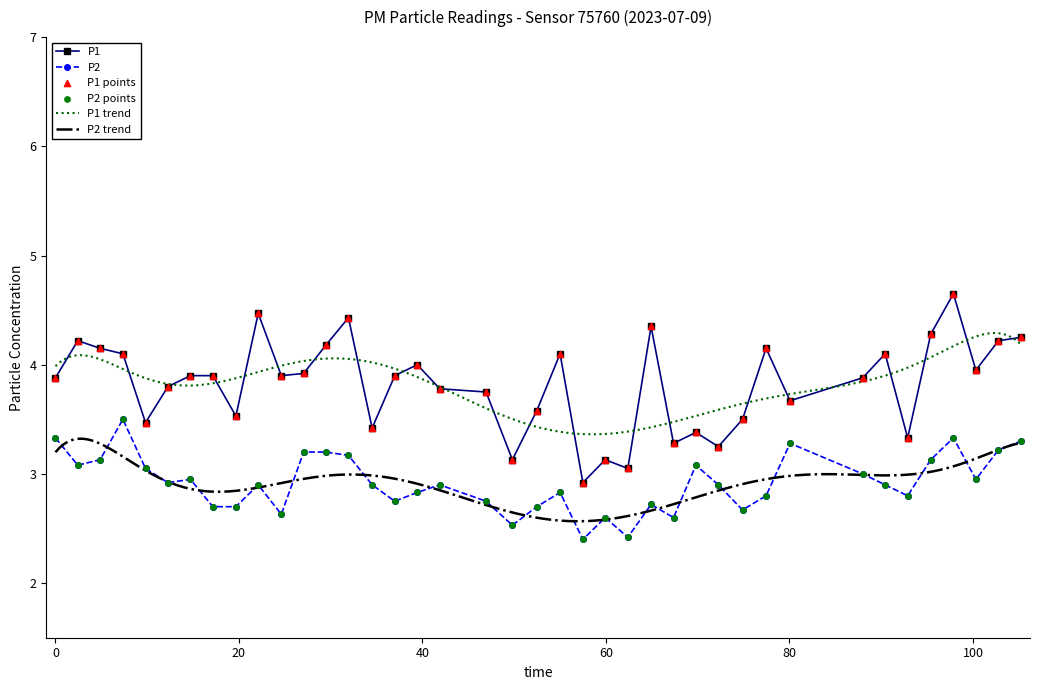

At which category is the sum across all series the highest?

01:47